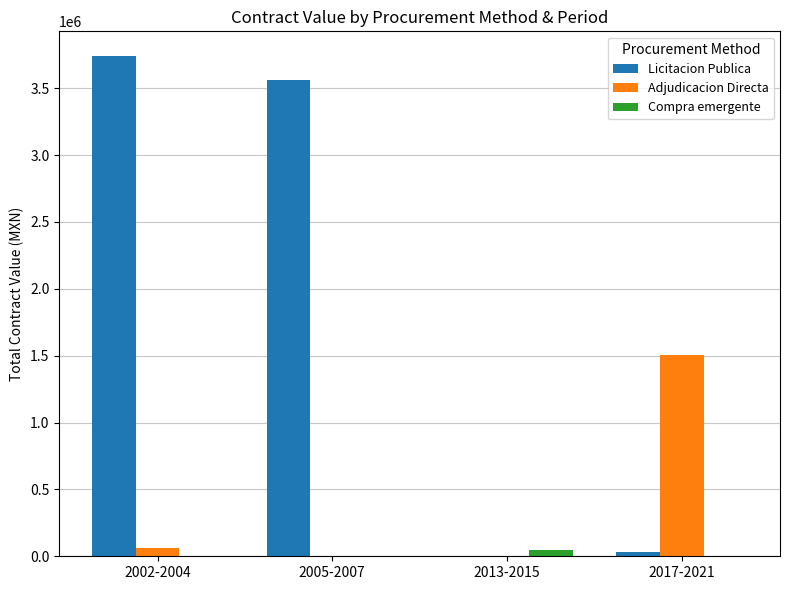

Reading right to left, list all the values displayed in this chart.

Licitacion Publica: 2017-2021=30720.0	2013-2015=0.0	2005-2007=3558930.5	2002-2004=3737740.4
Adjudicacion Directa: 2017-2021=1507822.6	2013-2015=0.0	2005-2007=0.0	2002-2004=62238.0
Compra emergente: 2017-2021=0.0	2013-2015=47300.2	2005-2007=0.0	2002-2004=0.0